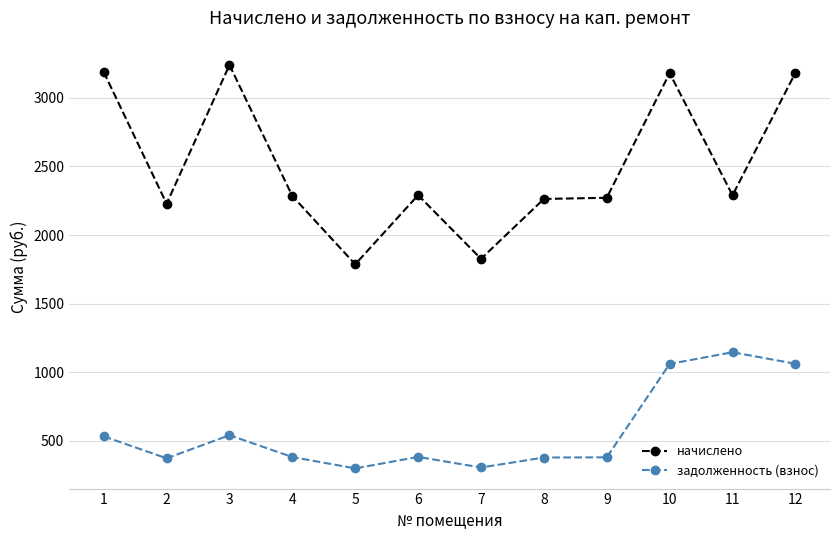

How many lines are shown in the chart?

2